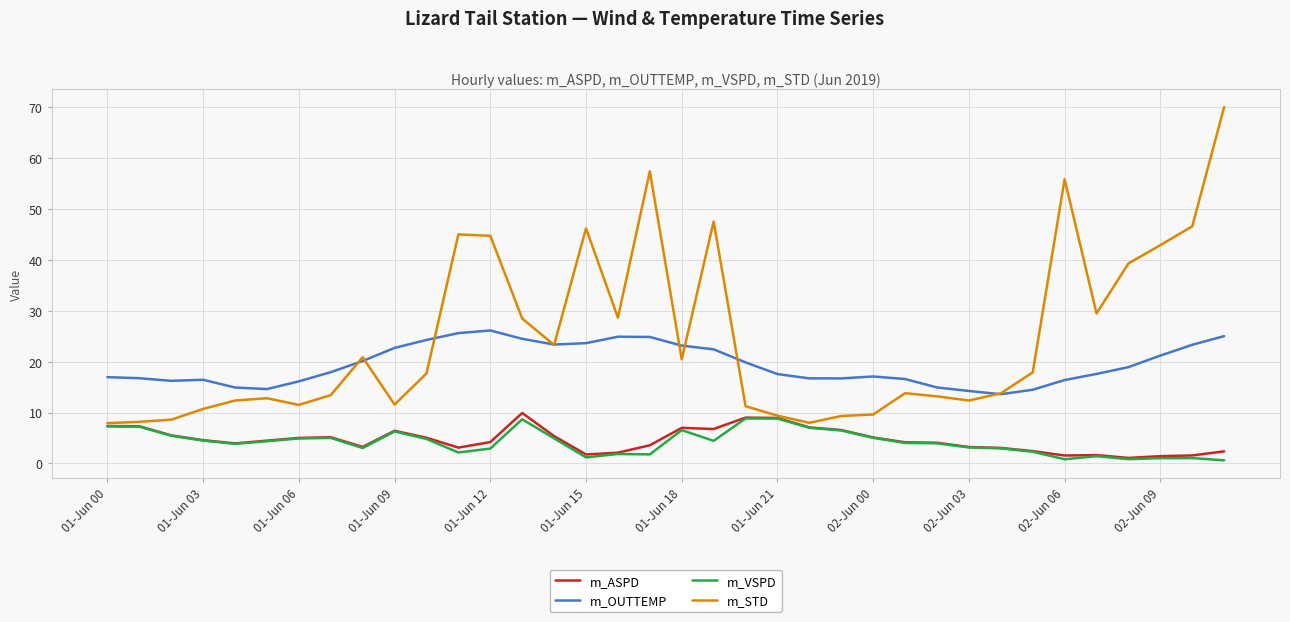

What is the maximum value for m_OUTTEMP?

26.1